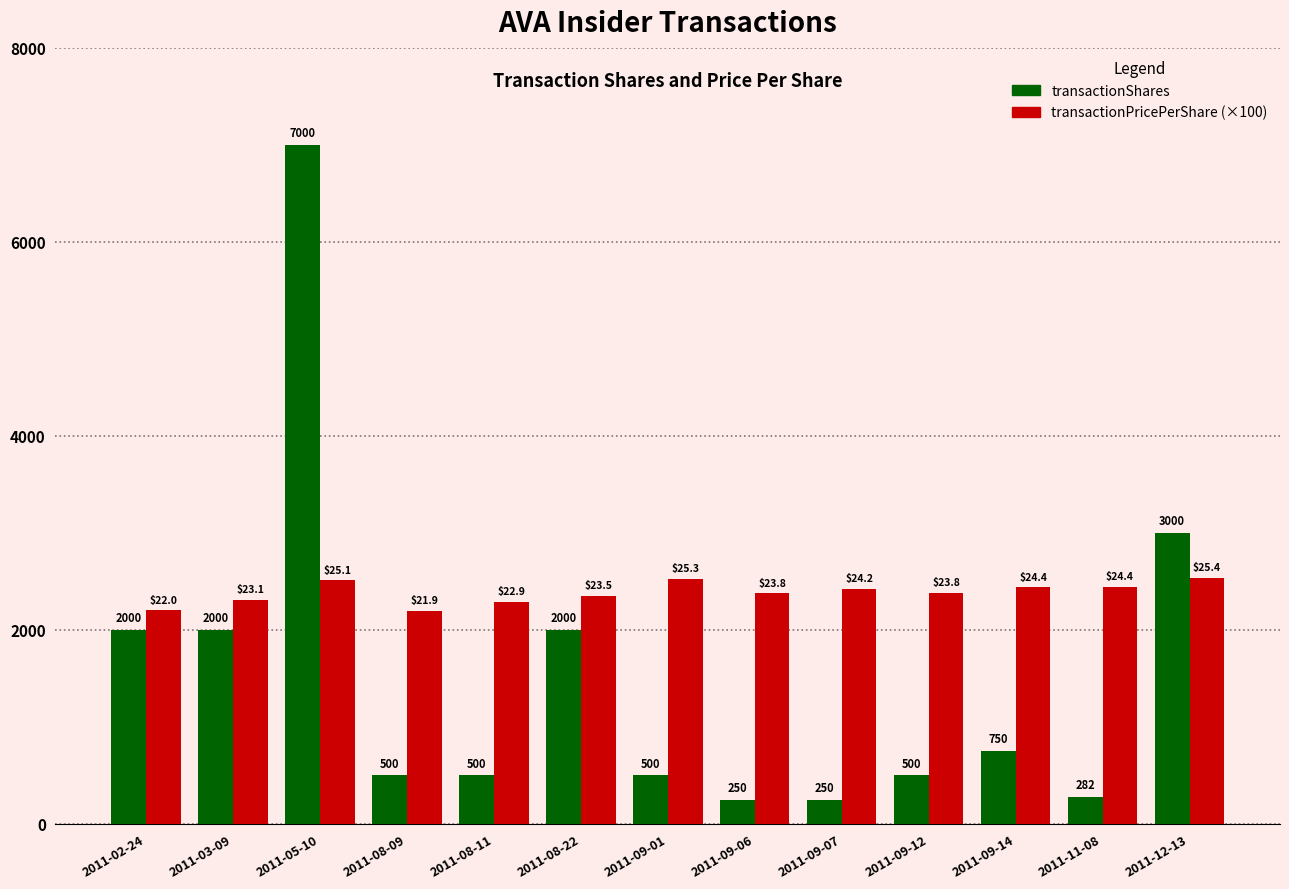

Count the number of data series in this chart.

2